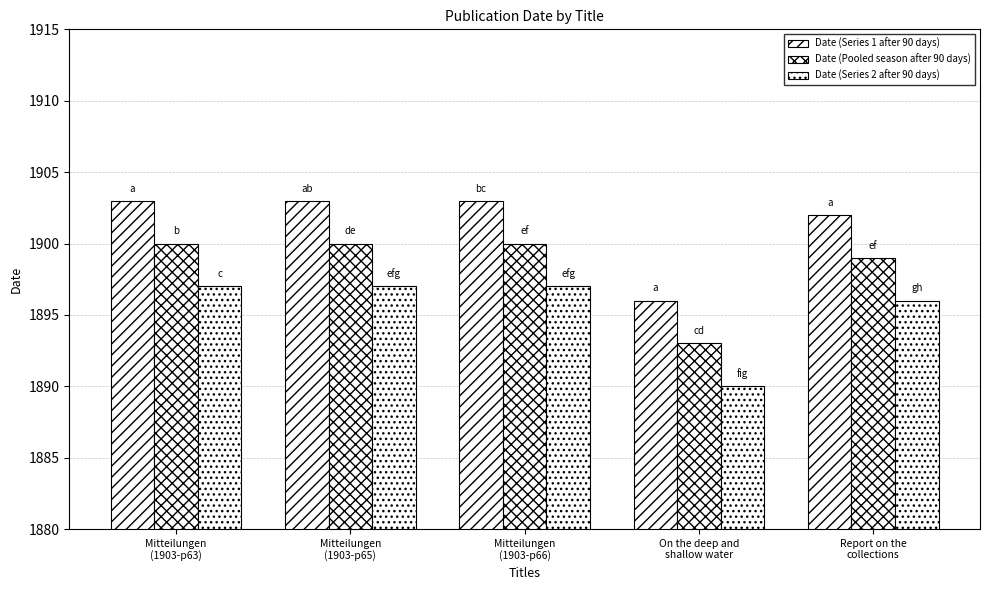

Rank the categories by Date (Series 1 after 90 days) value from highest to lowest.

Mitteilungen
(1903-p63), Mitteilungen
(1903-p65), Mitteilungen
(1903-p66), Report on the
collections, On the deep and
shallow water